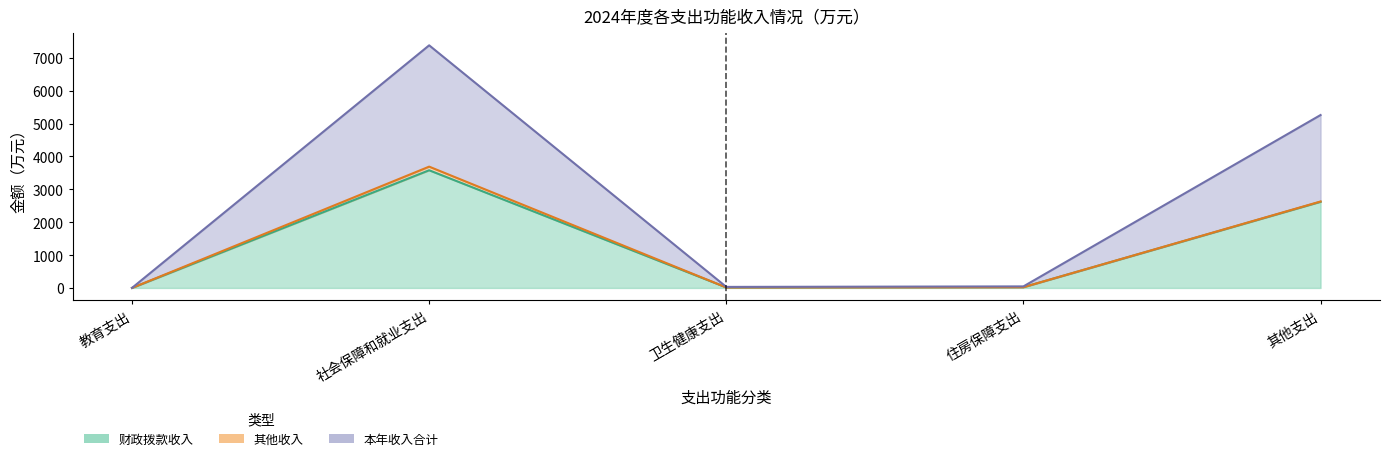

Which series has the widest spread of values?

本年收入合计